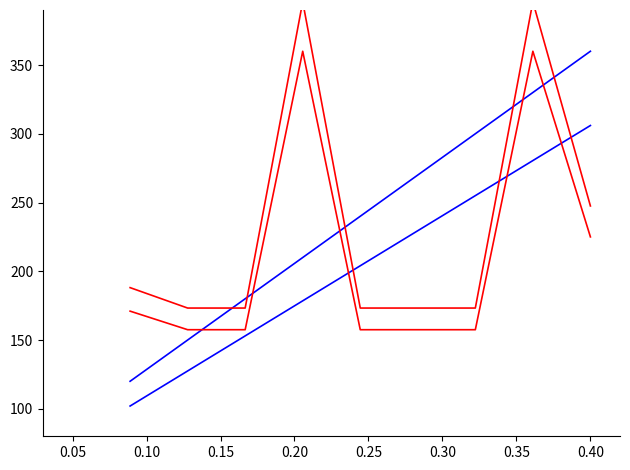

At which label is 处罚结果（万元） closest to 258?

0.40